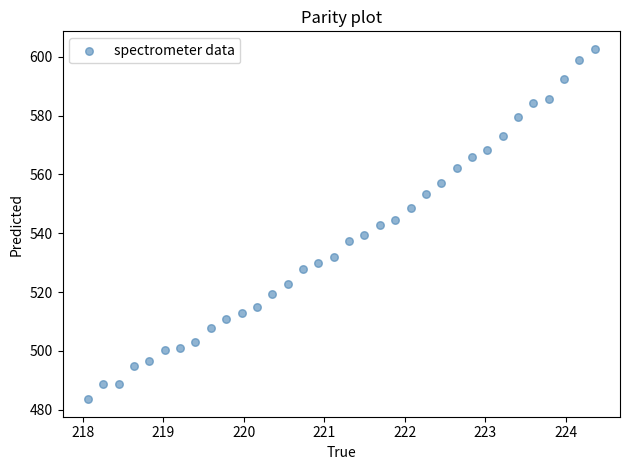

What is the range of X values (max minus min)?

6.3